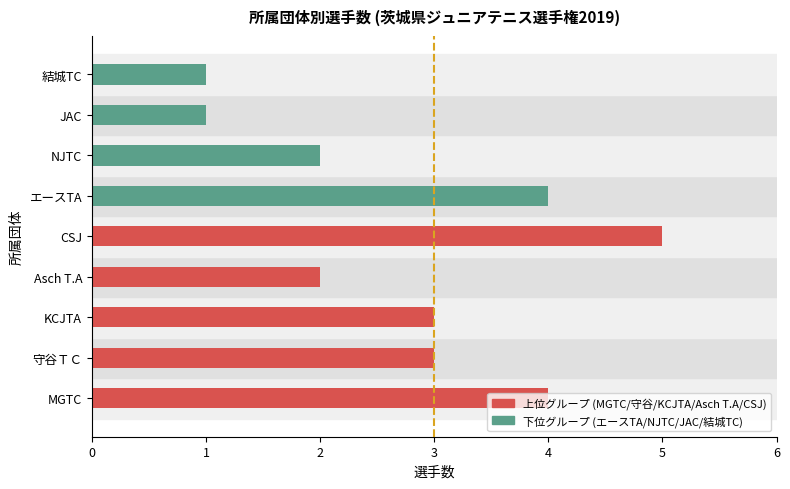

Approximately how many times larger is the value at MGTC compared to エースTA?

1.0